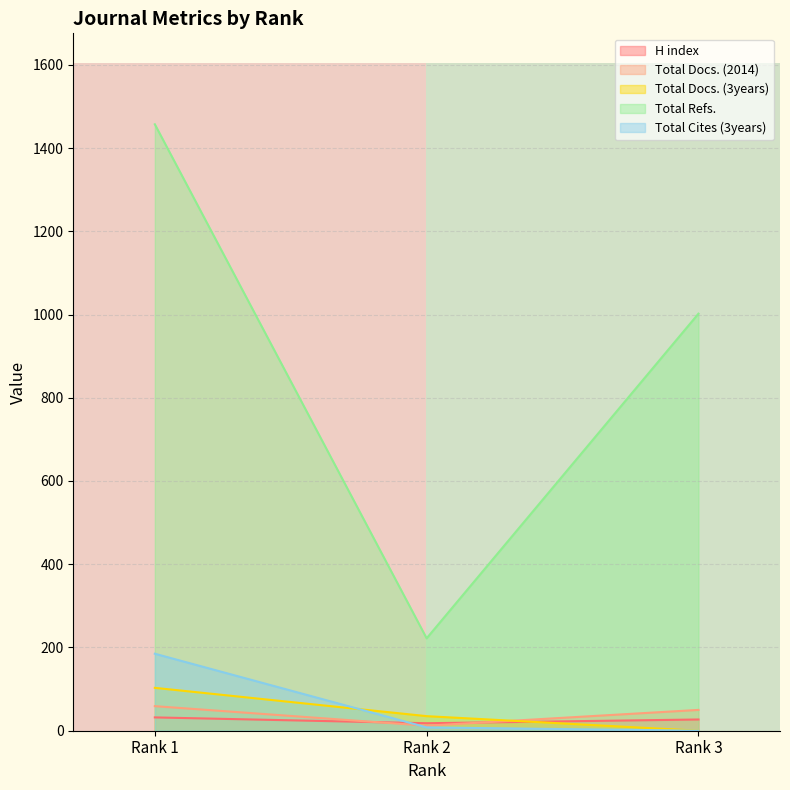

What is the minimum value for Total Refs.?

222